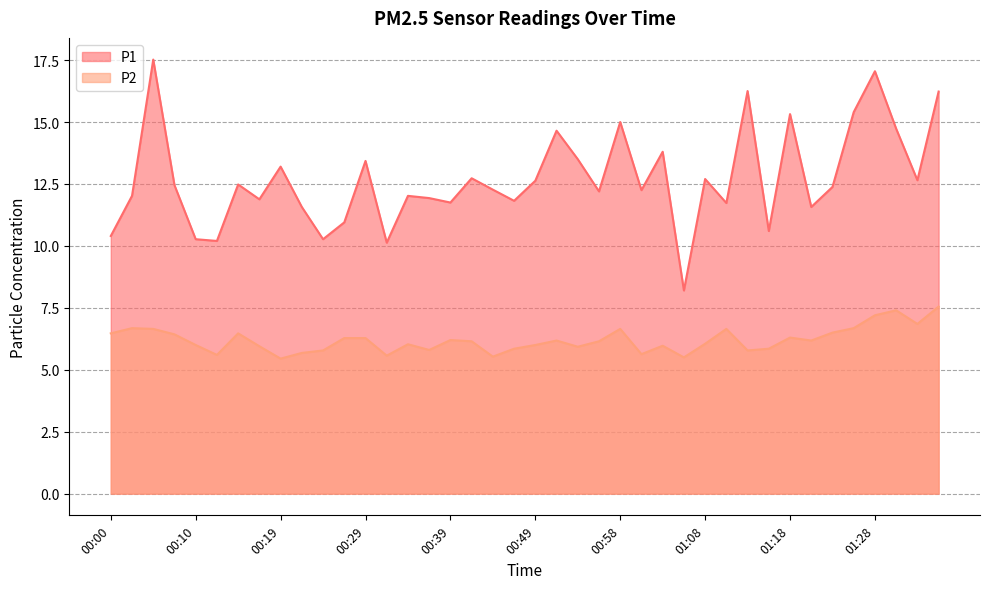

At how many categories does at least one series exceed 8?

40